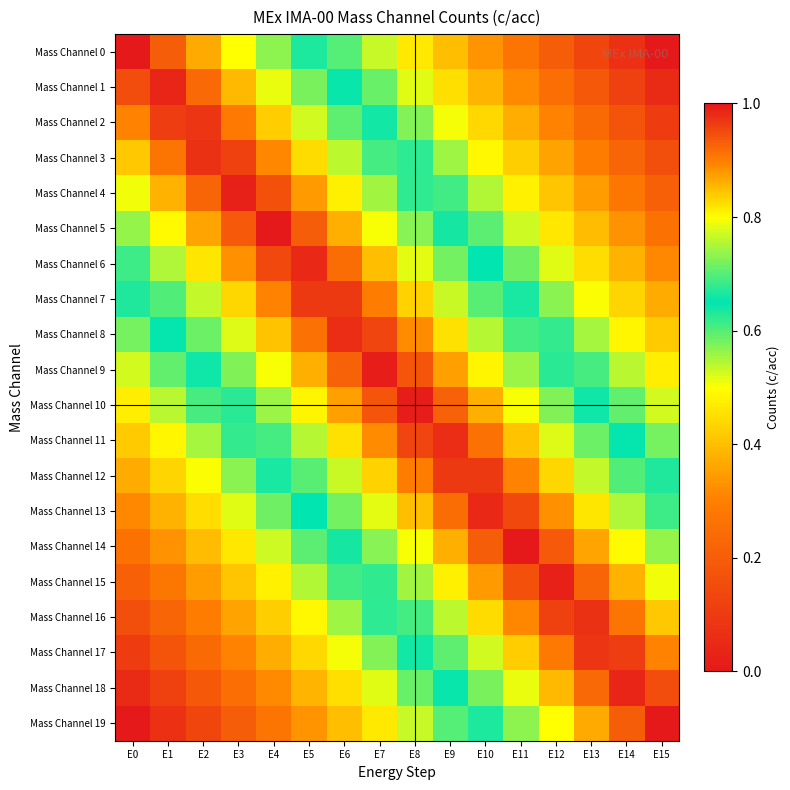

At which category is the sum across all series the highest?

E7